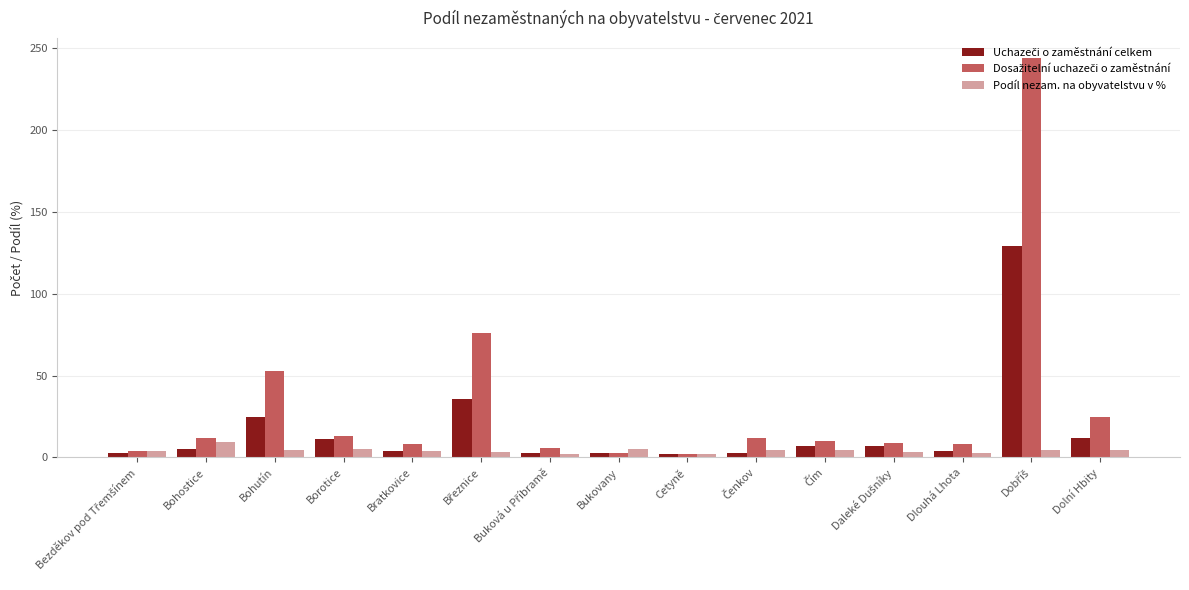

What is the sum of all Podíl nezam. na obyvatelstvu v % values?

64.3